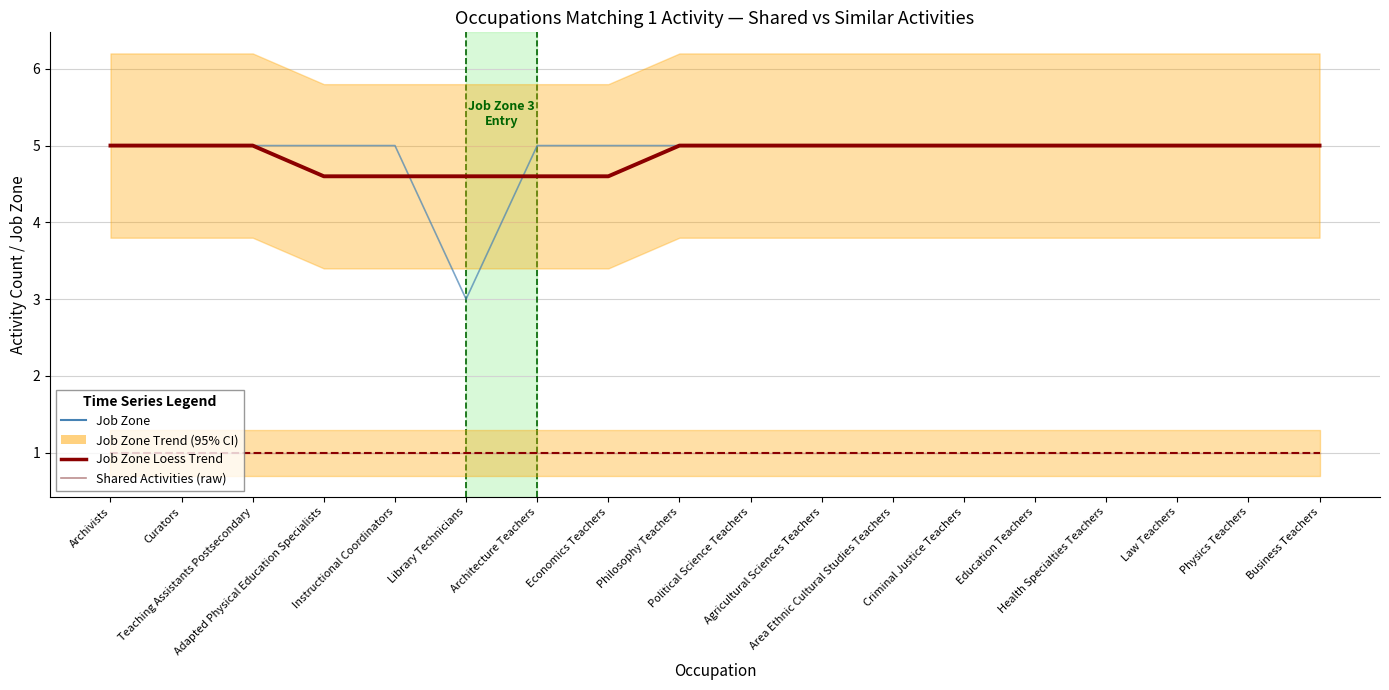

True or false: Job Zone and Shared Activities (raw) intersect in this chart.

False